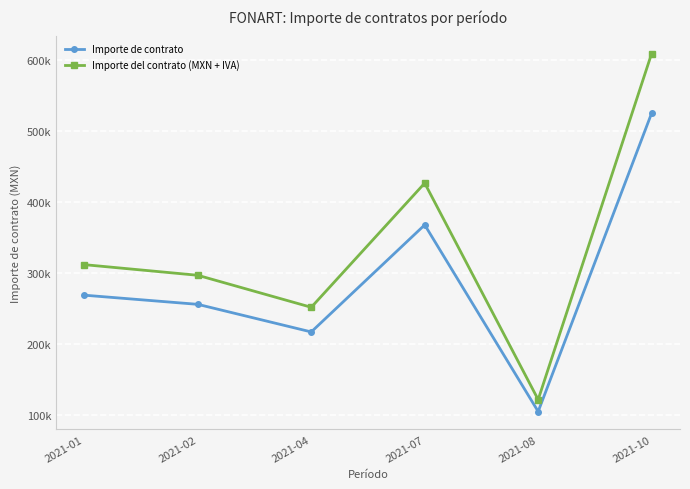

What is the value of the Importe del contrato (MXN + IVA) point at the 5th from the left?

121678.2